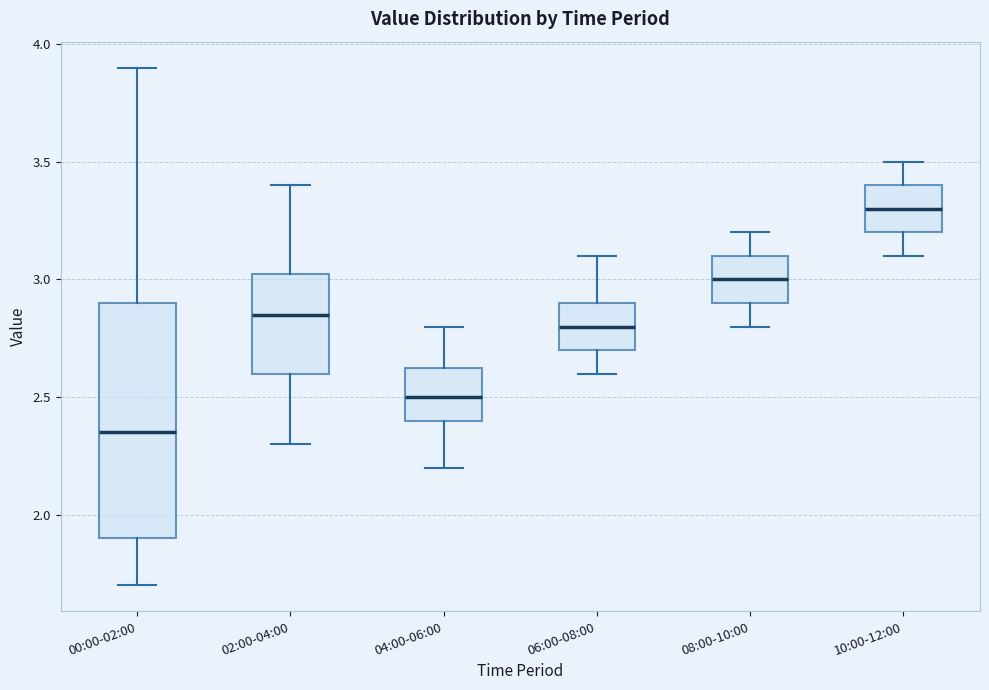

Reading left to right, transcribe this box plot: for each box, give where its median line is, the range the box spans, and where its two whiskers end, as read against the y-axis. The values are not printed on the chart, so give them approximately, as read against the axis.

00:00-02:00: median 2.35, box 1.90 to 2.90, whiskers 1.70 to 3.90
02:00-04:00: median 2.85, box 2.60 to 3.05, whiskers 2.30 to 3.40
04:00-06:00: median 2.50, box 2.40 to 2.65, whiskers 2.20 to 2.80
06:00-08:00: median 2.80, box 2.70 to 2.90, whiskers 2.60 to 3.10
08:00-10:00: median 3.00, box 2.90 to 3.10, whiskers 2.80 to 3.20
10:00-12:00: median 3.30, box 3.20 to 3.40, whiskers 3.10 to 3.50